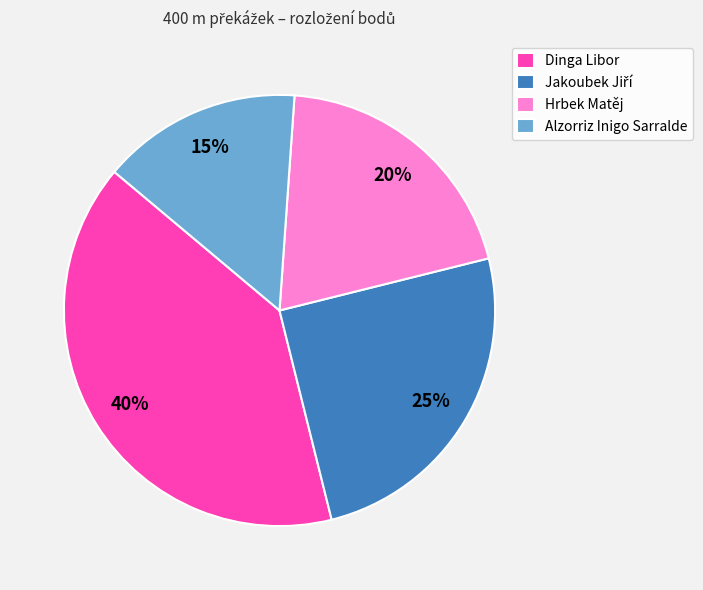

Is there a majority slice in this chart?

No